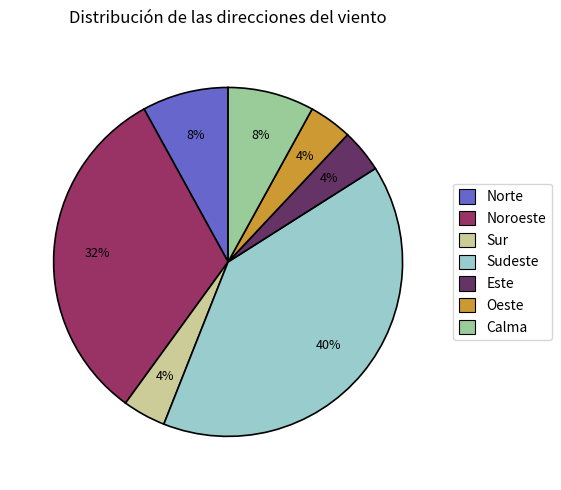

To the nearest percent, what is the difference between the largest and smallest slice percentages?

36%